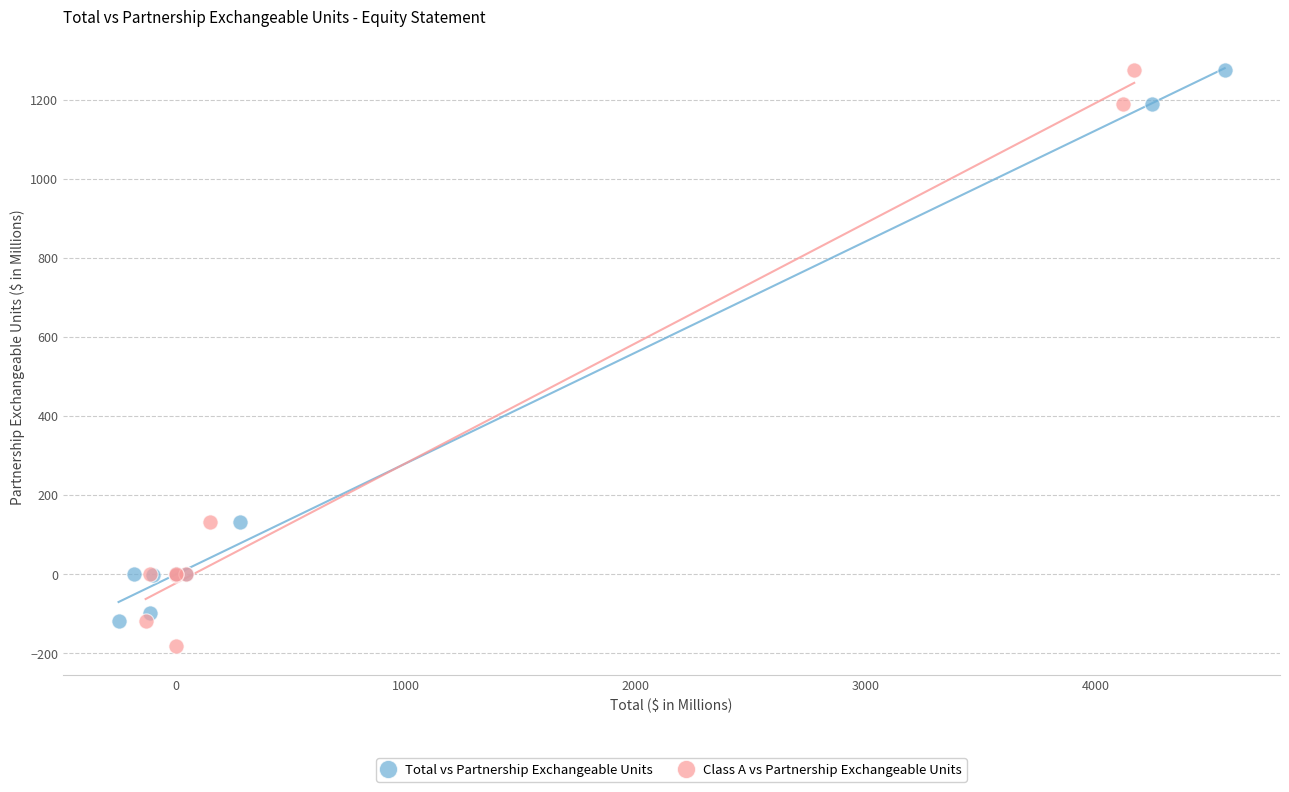

Which series reaches the minimum Y coordinate?

Class A vs Partnership Exchangeable Units